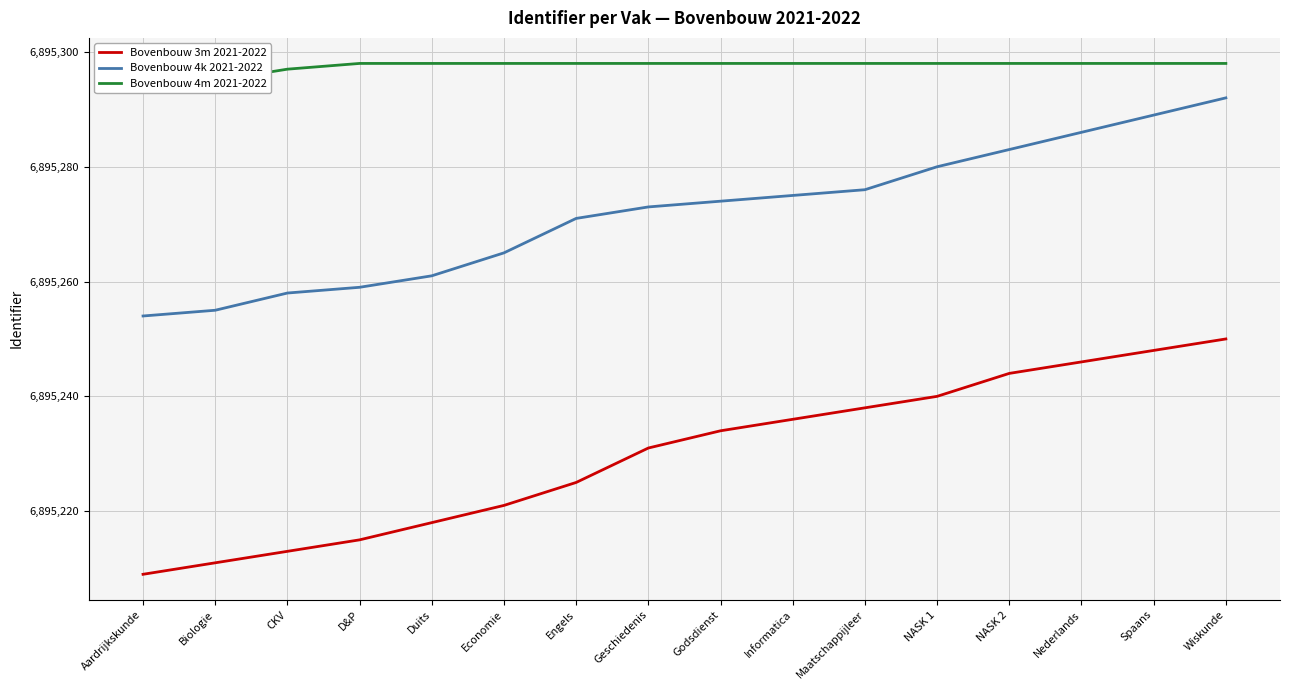

List the labels in order of Bovenbouw 4m 2021-2022 value, largest first.

D&P, Duits, Economie, Engels, Geschiedenis, Godsdienst, Informatica, Maatschappijleer, NASK 1, NASK 2, Nederlands, Spaans, Wiskunde, CKV, Biologie, Aardrijkskunde